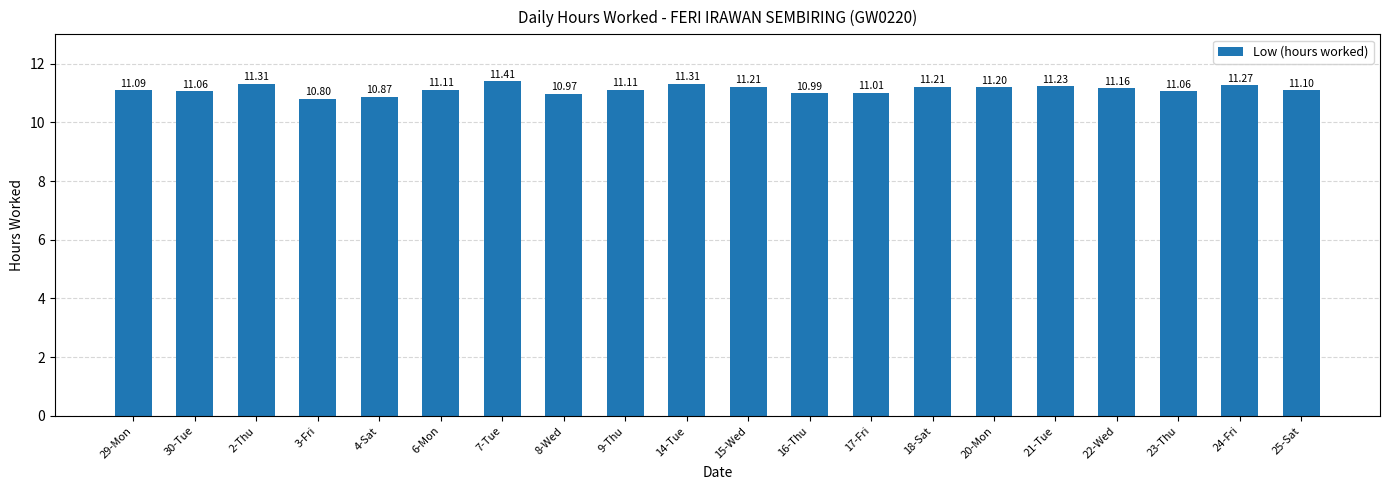

The chart shows a value of 11.1 at 23-Thu. True or false?

True